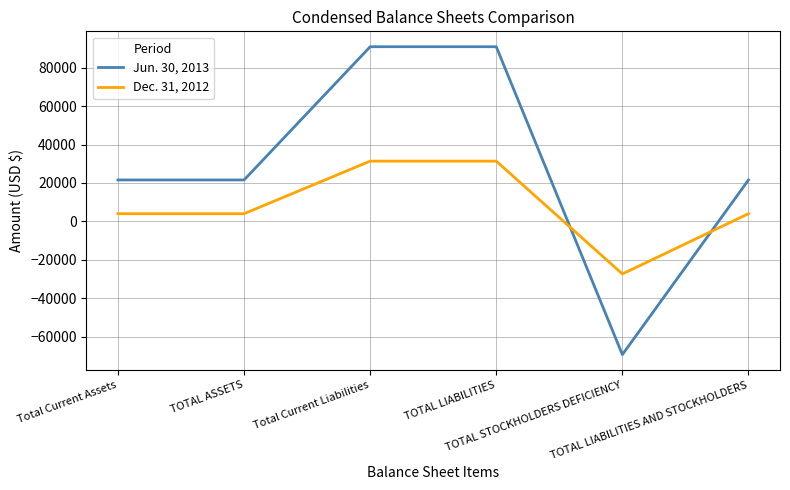

Rank the series at TOTAL ASSETS from lowest to highest value.

Dec. 31, 2012, Jun. 30, 2013